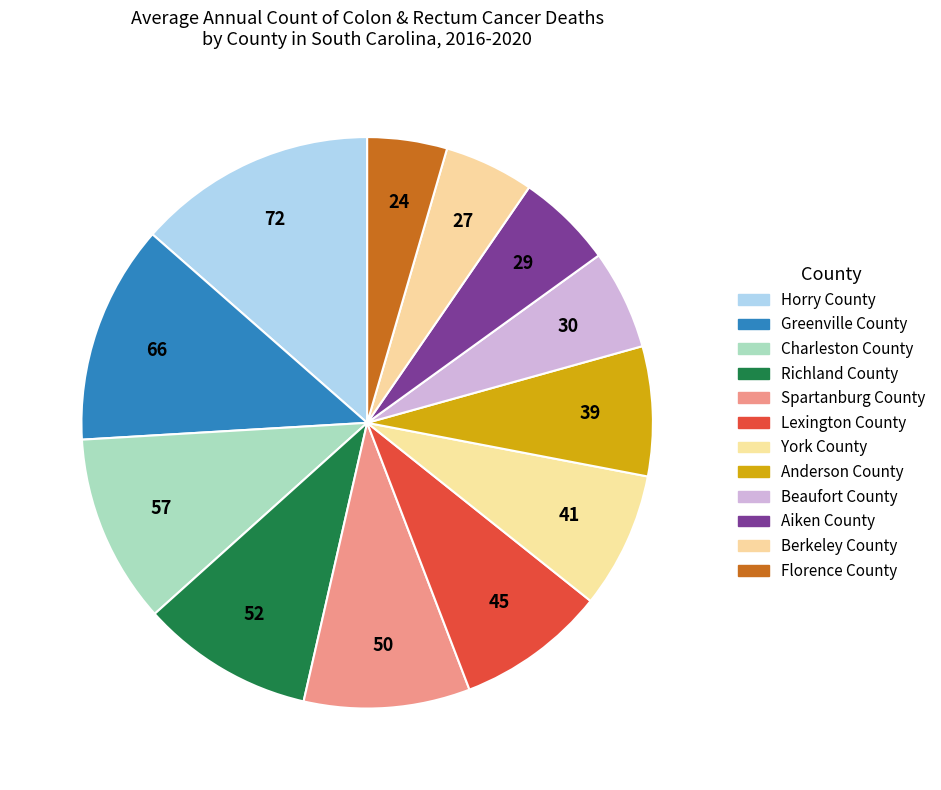

Do Florence County and Greenville County together represent more than half of the pie?

No